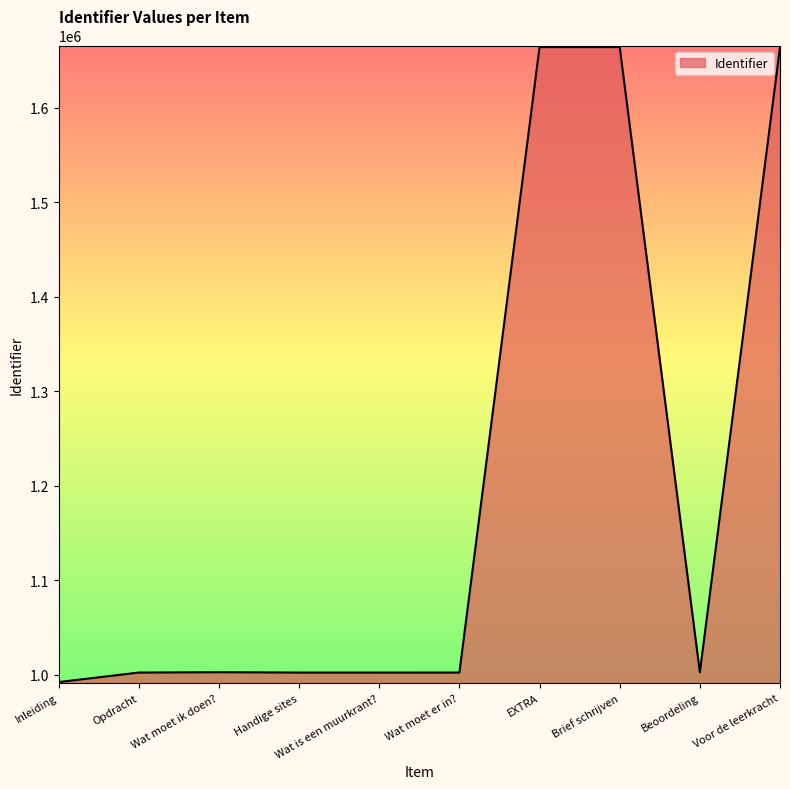

What is the difference between the values at EXTRA and Handige sites?

661853